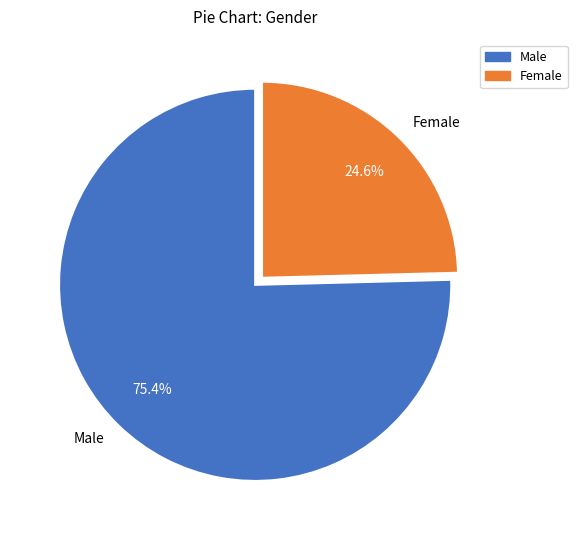

Approximately how many times larger is the value at Female compared to Male?

0.3